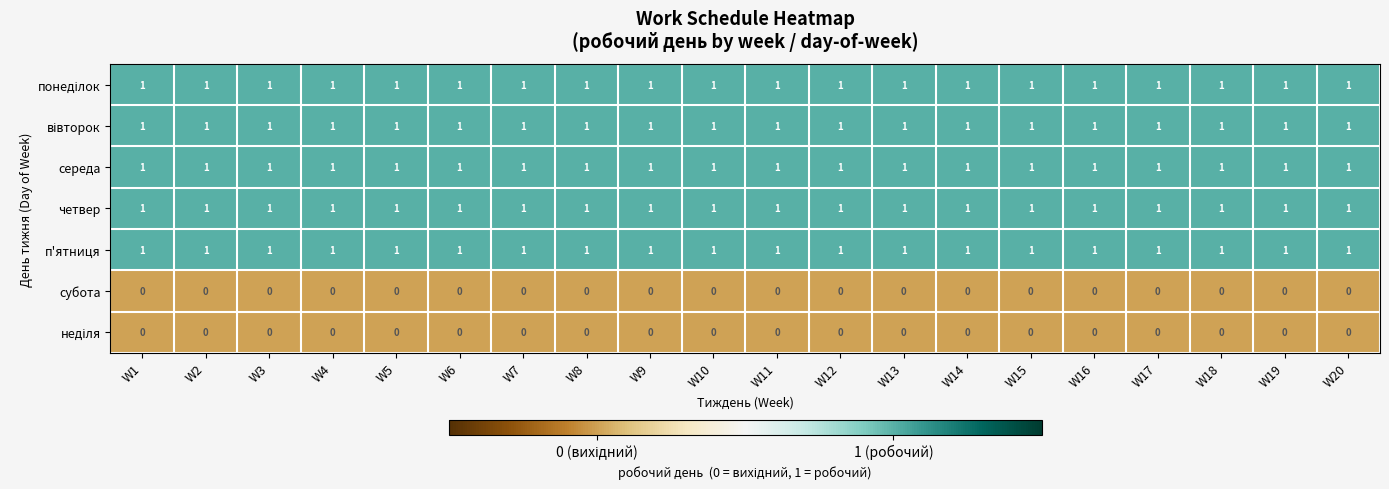

At how many categories does at least one series exceed 0?

20